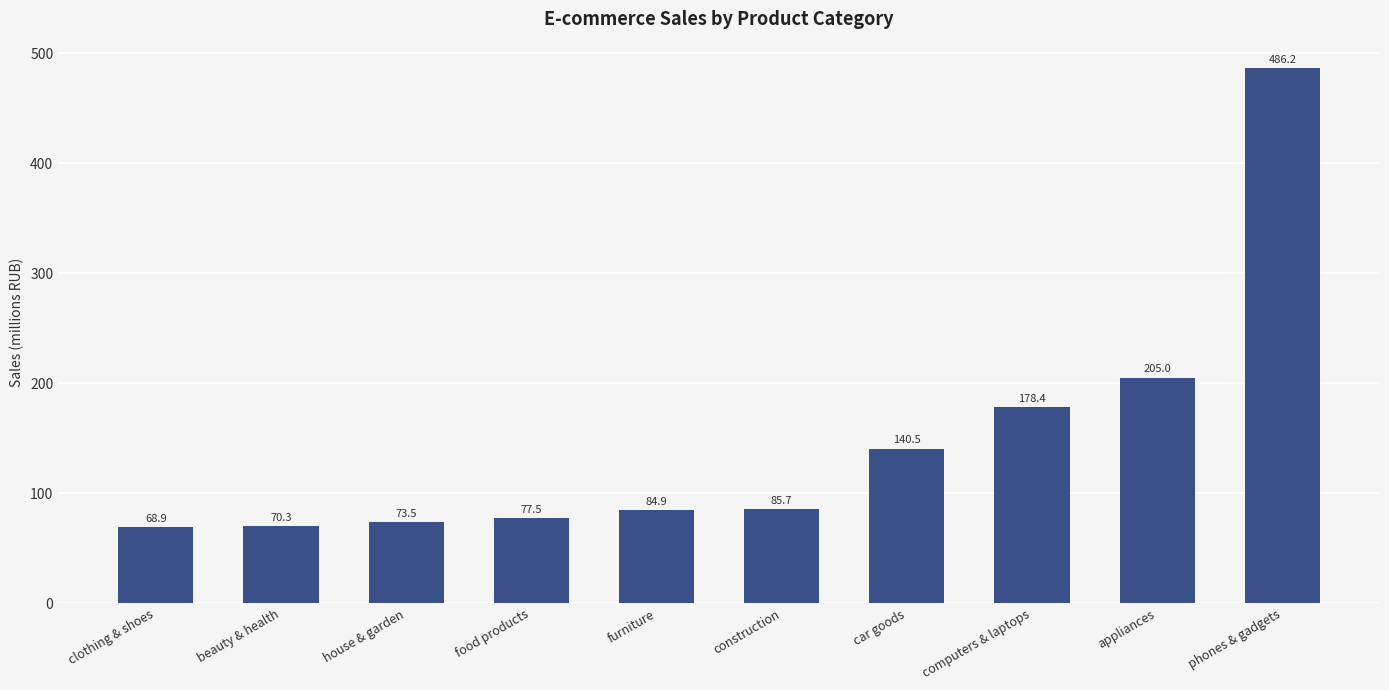

How many categories are shown in the chart?

10